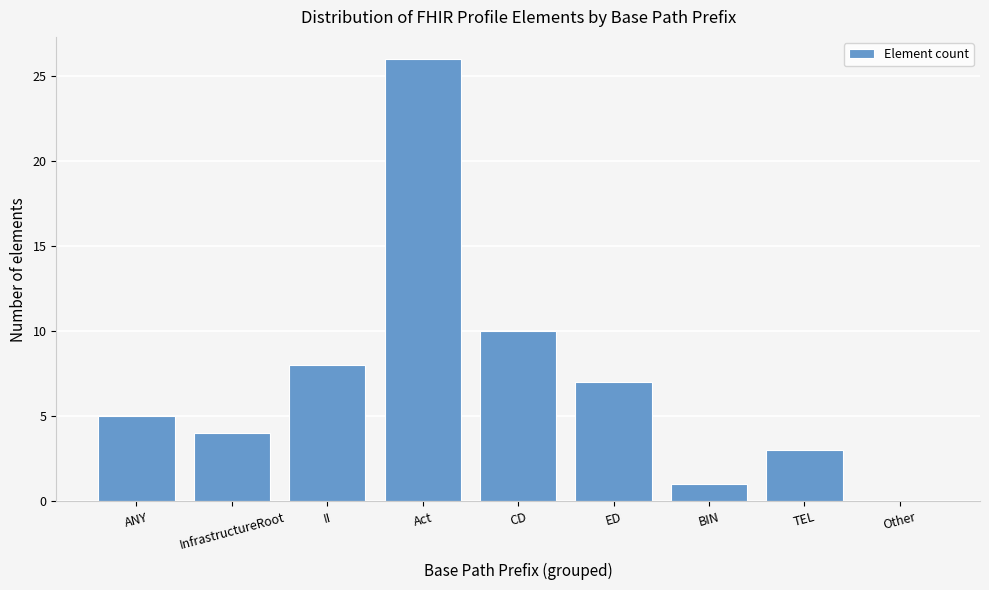

Reading right to left, list all the values displayed in this chart.

Other=0	TEL=3	BIN=1	ED=7	CD=10	Act=26	II=8	InfrastructureRoot=4	ANY=5